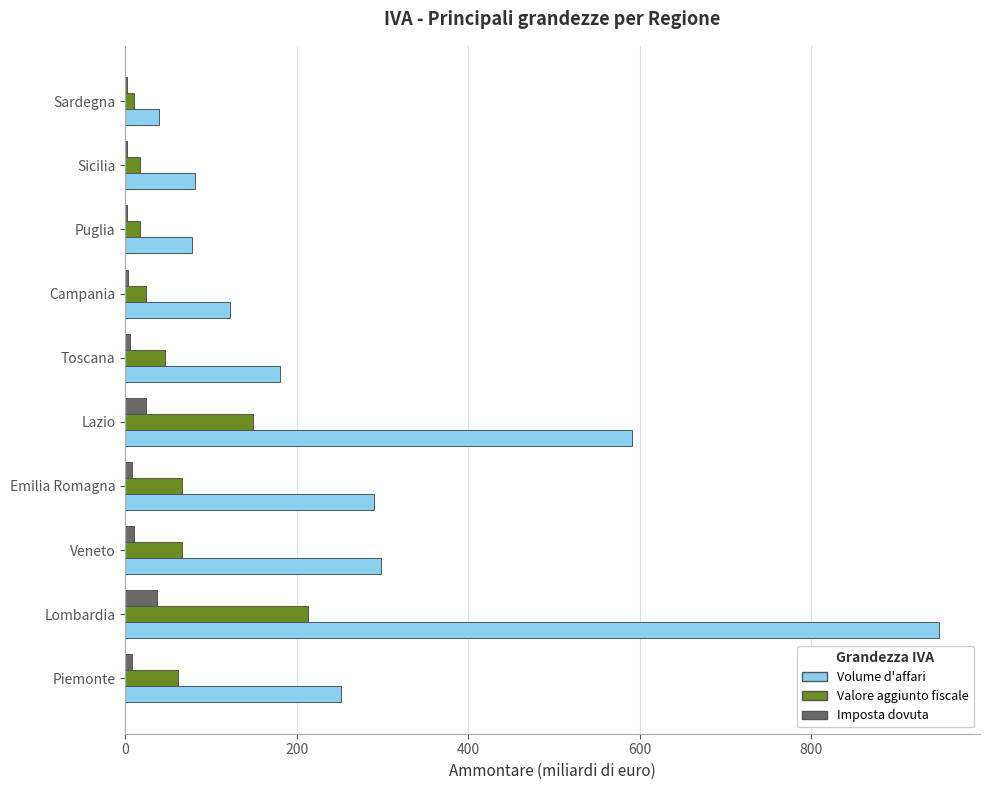

What is the greatest value displayed?

949.0